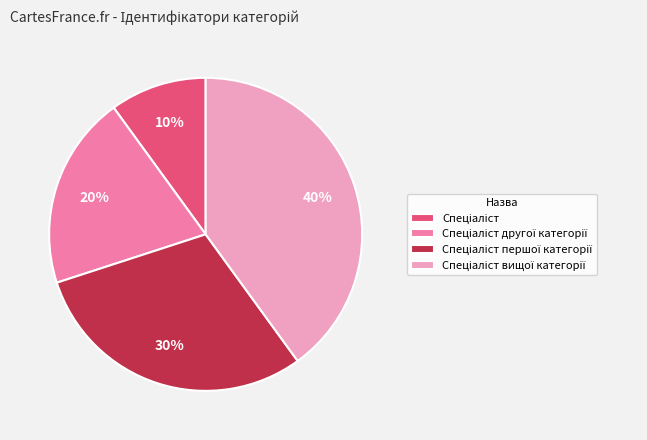

To the nearest percent, what is the difference between the largest and smallest slice percentages?

30%